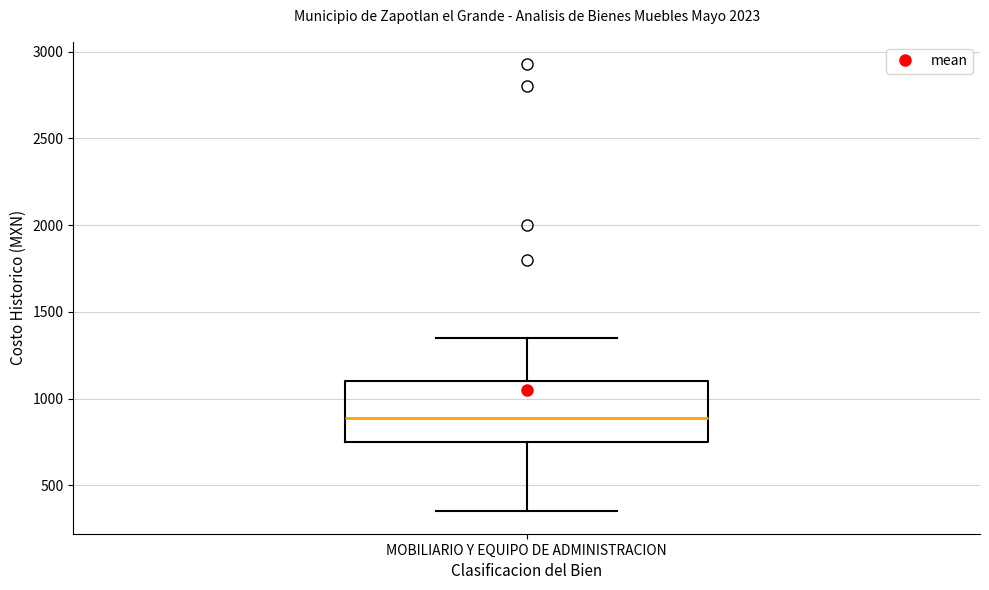

Transcribe this box plot: give where the median line is, the range the box spans, and where the two whiskers end, as read against the y-axis. The values are not printed on the chart, so give them approximately, as read against the axis.

median 900, box 750 to 1100, whiskers 350 to 1350